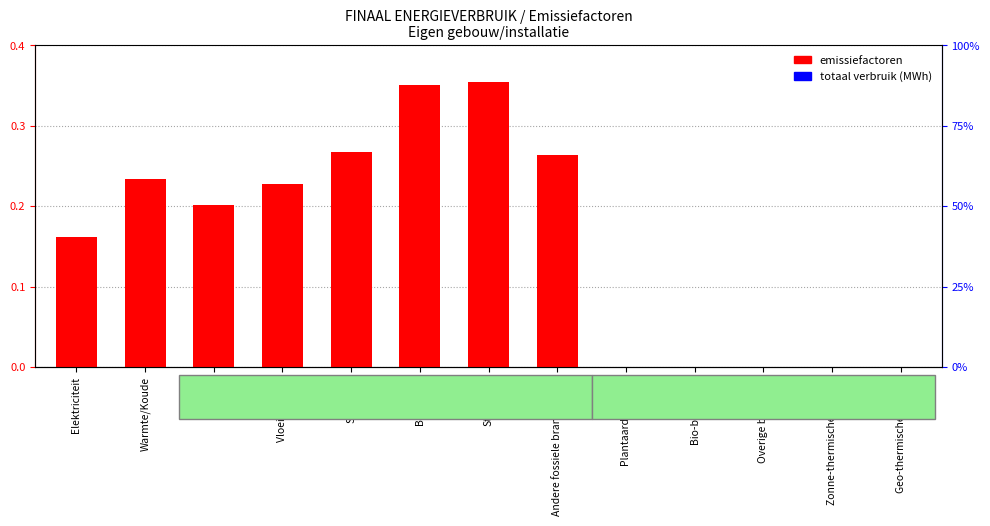

How many emissiefactoren values are between 0 and 1?

13